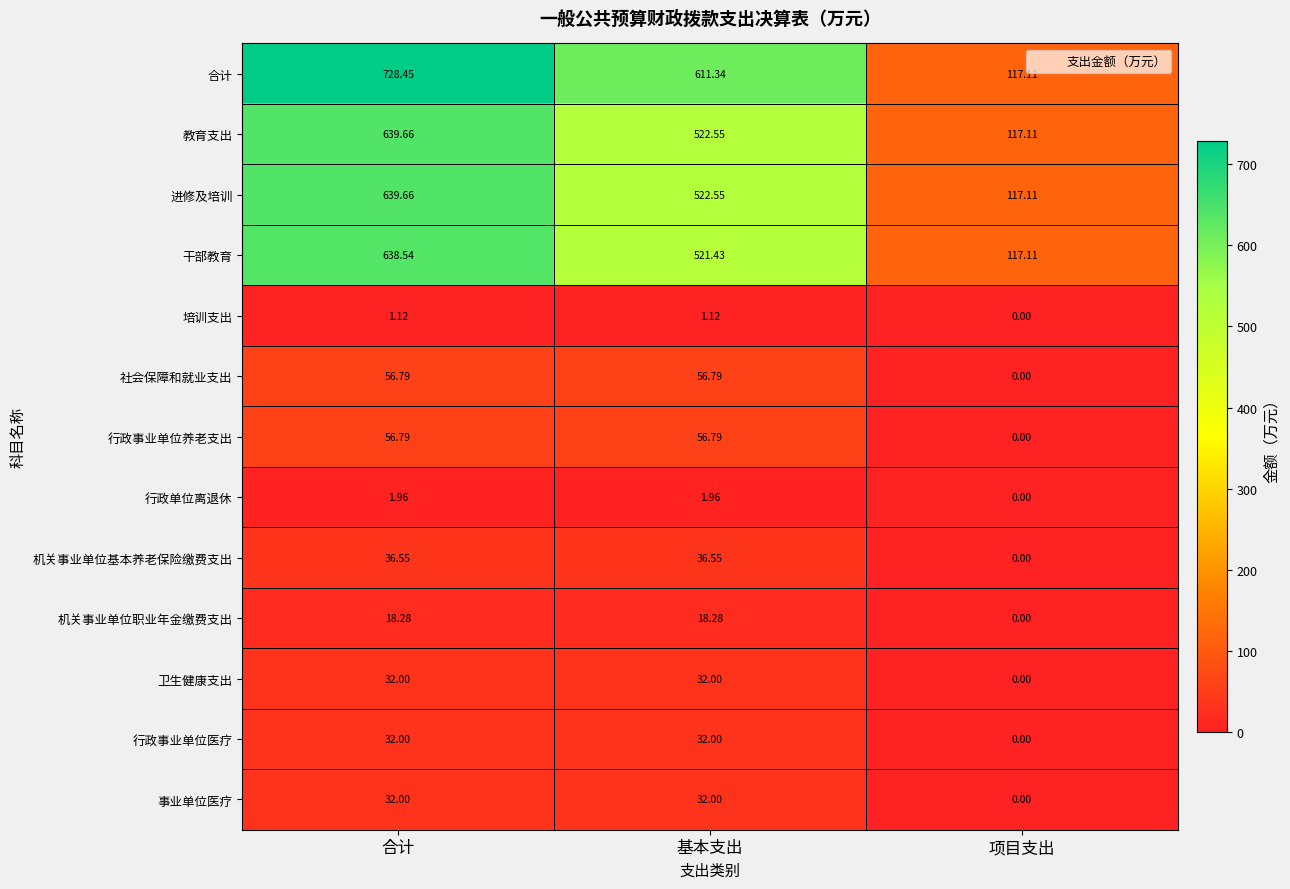

At which category is the sum across all series the highest?

合计